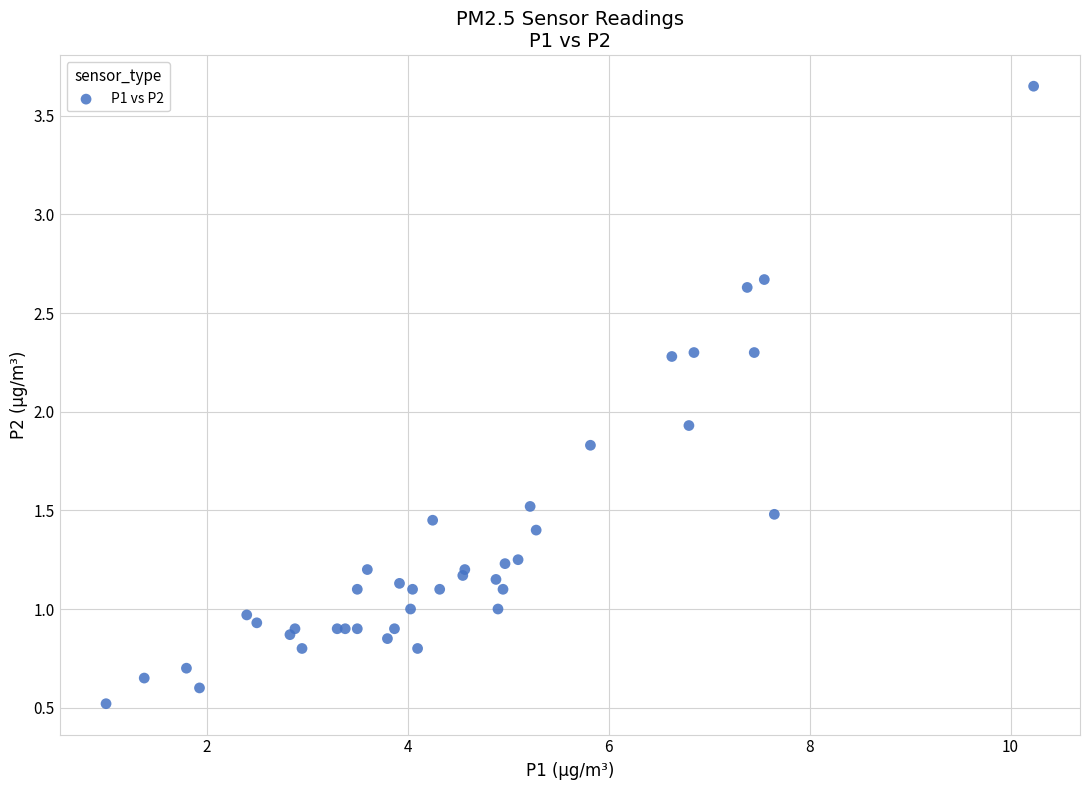

What Y value in the scatter plot is closest to 2?

1.9